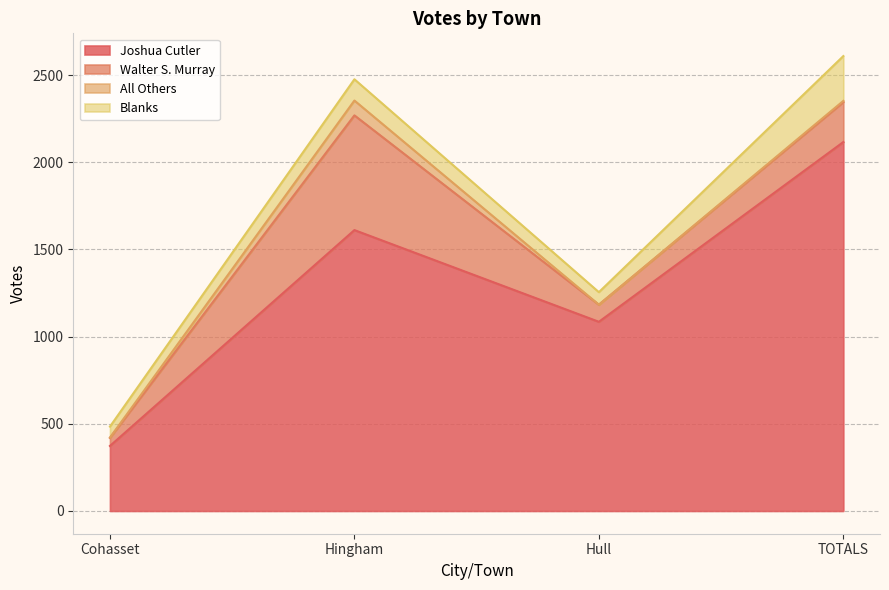

Which series has the largest total across all categories?

Joshua Cutler